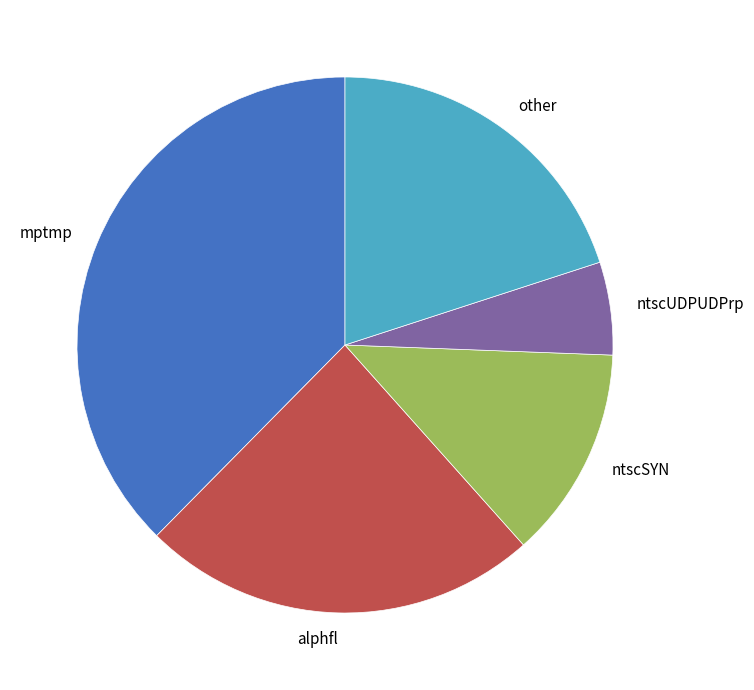

The alphfl slice represents 24% of the pie. True or false?

True